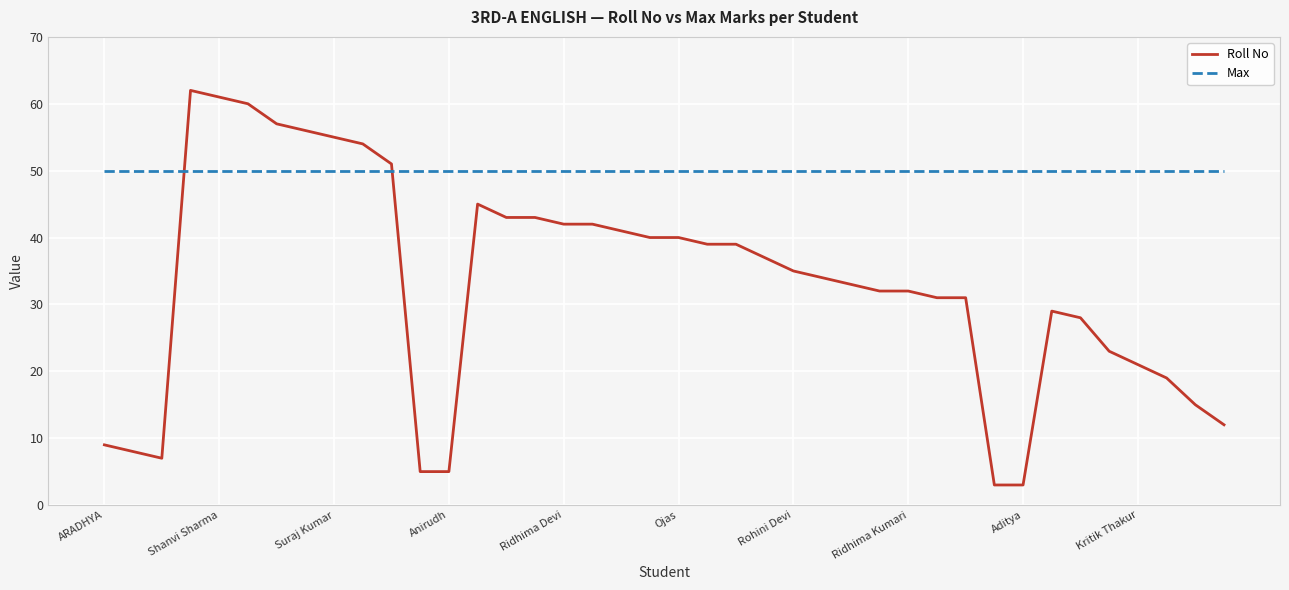

Which series has the widest spread of values?

Roll No